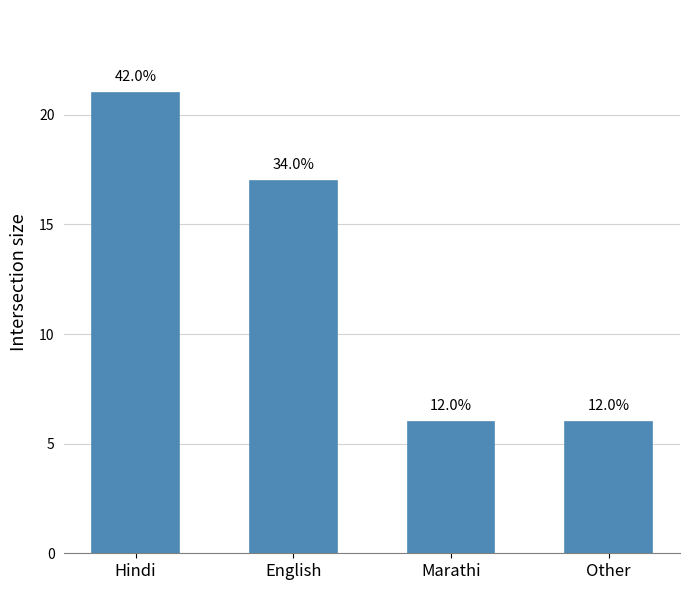

Does the chart contain any negative values?

No